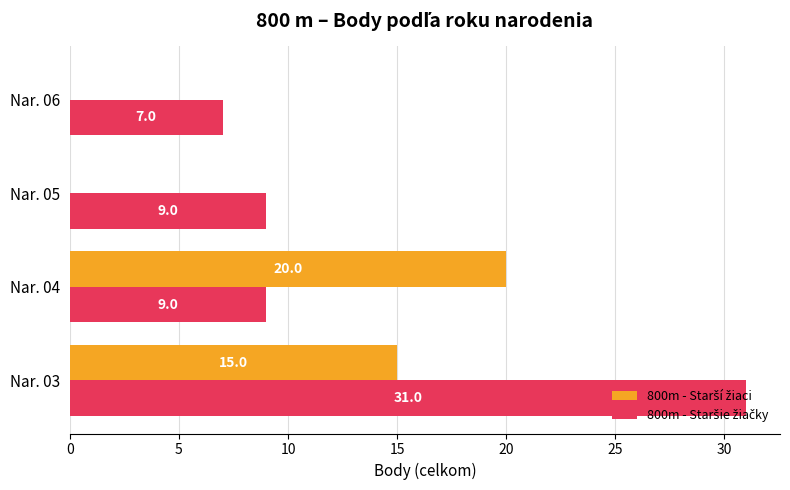

What is the total value across all series at Nar. 06?

7